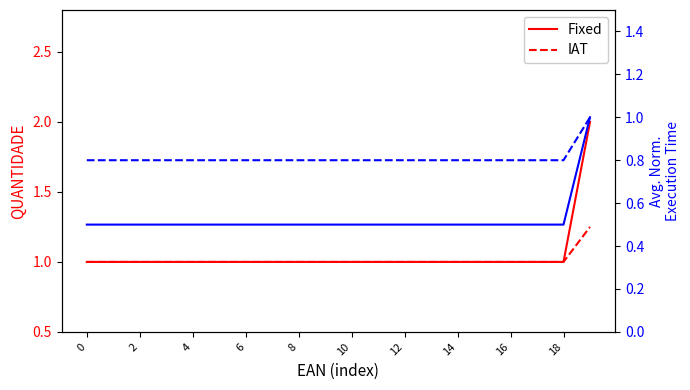

What is the sum of the IAT (norm) values at 18 and 11?

1.6